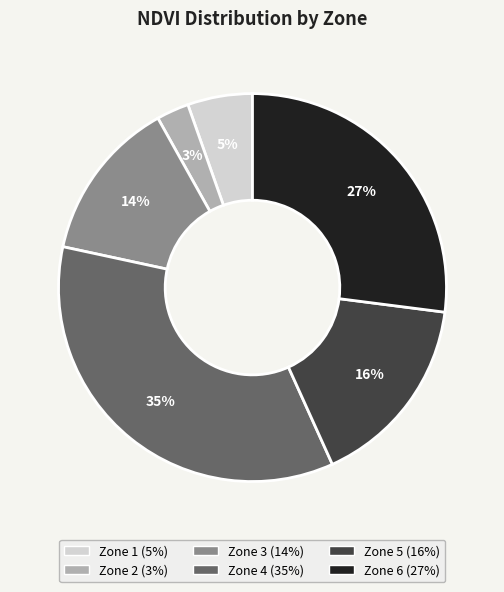

Which category has the smallest portion of the pie?

Zone 2